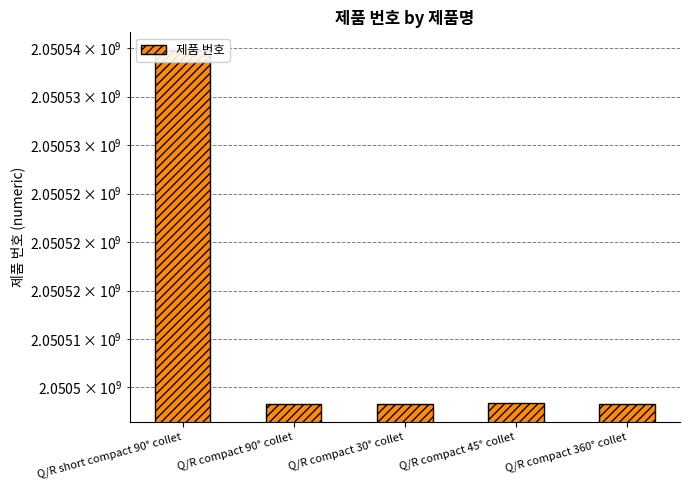

What is the sum of the values at Q/R compact 360° collet and Q/R compact 90° collet?

4101006646